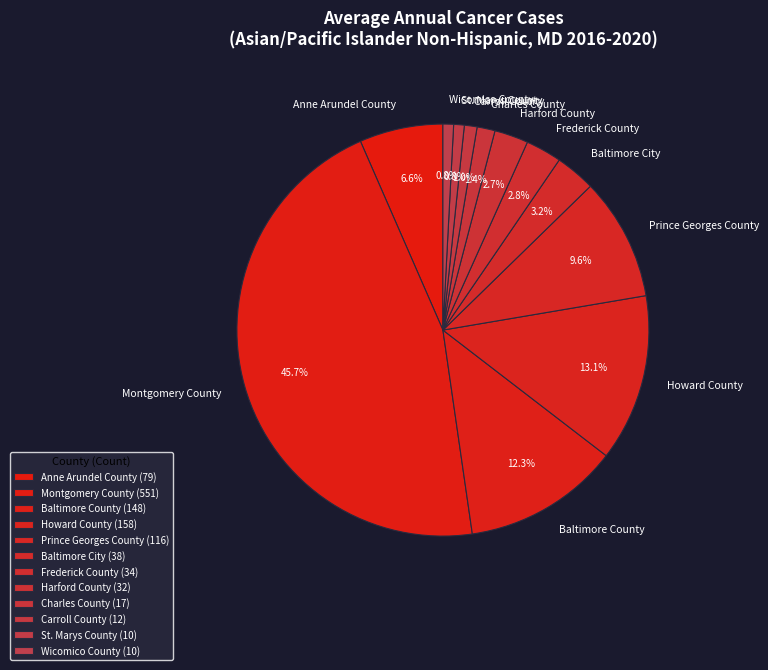

What percentage is NOT represented by Harford County?

97.3%